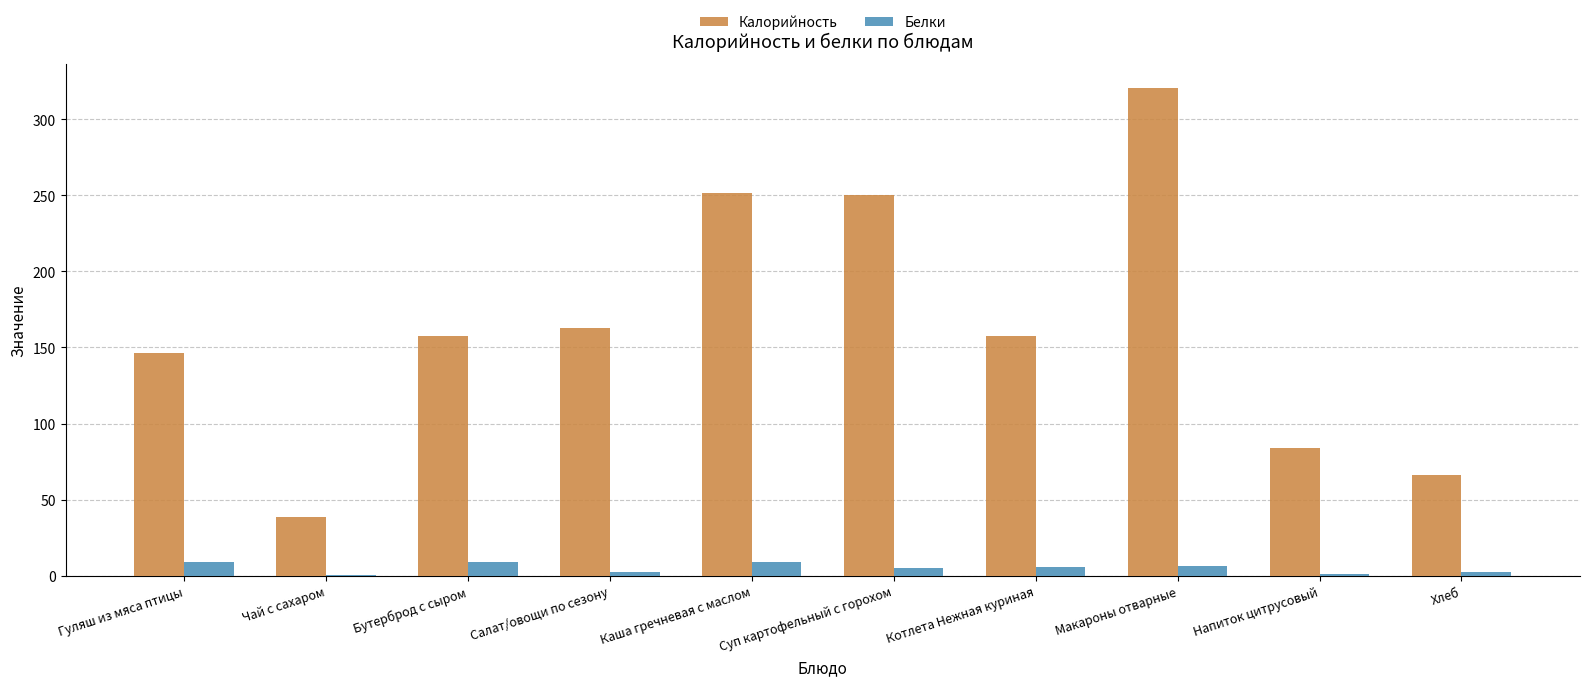

The Калорийность series shows 56.3 at Суп картофельный с горохом. True or false?

False